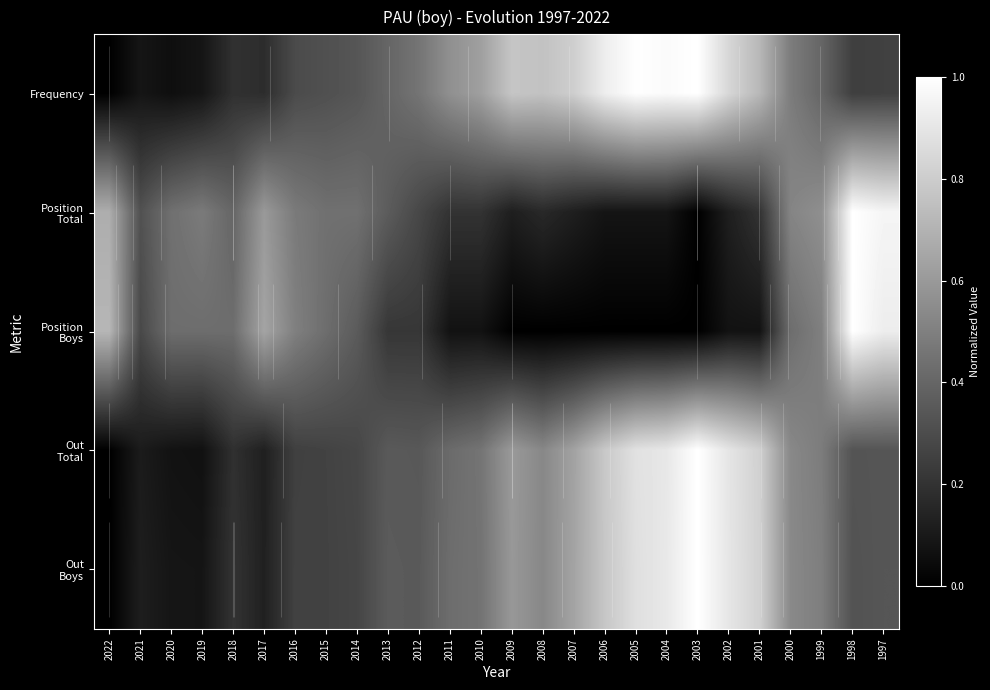

Which series has the largest range (max minus min)?

Out Boys